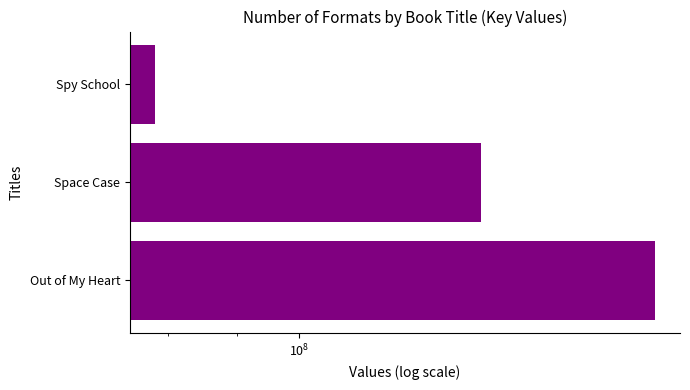

Are the bars horizontal?

Yes